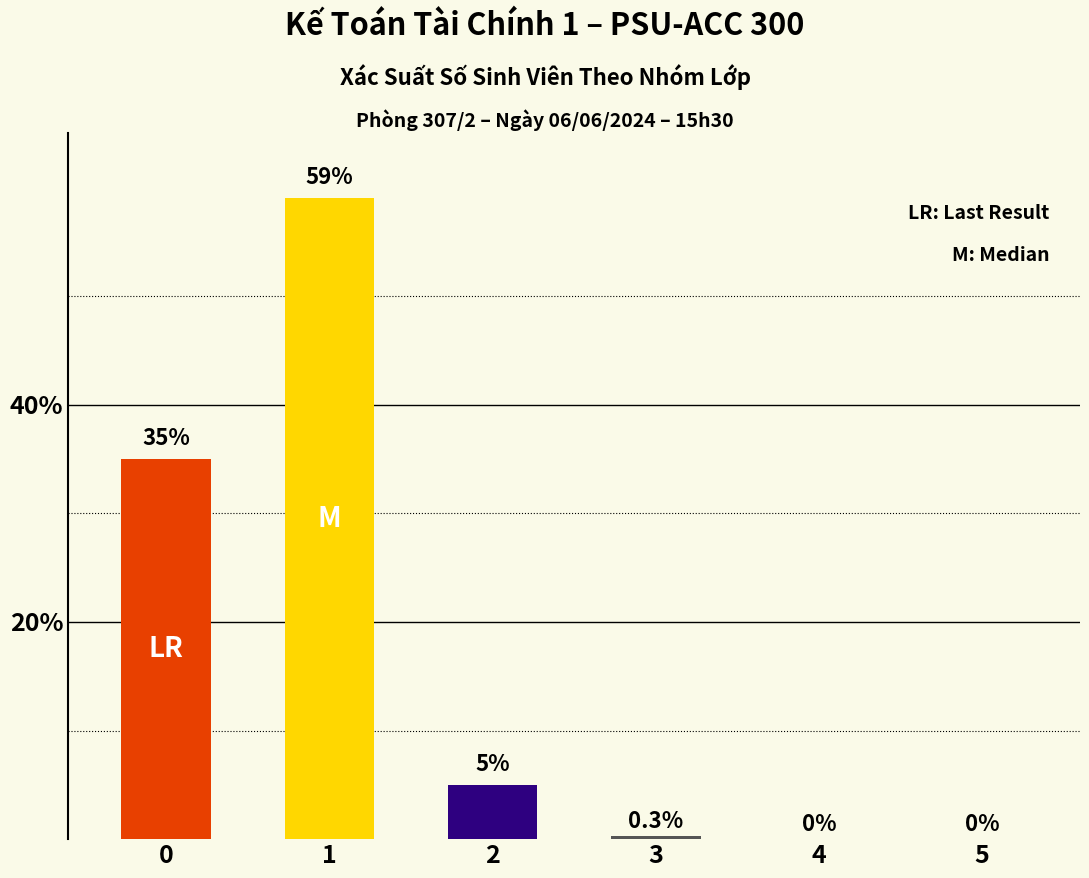

Between 3 and 1, which is larger?

1